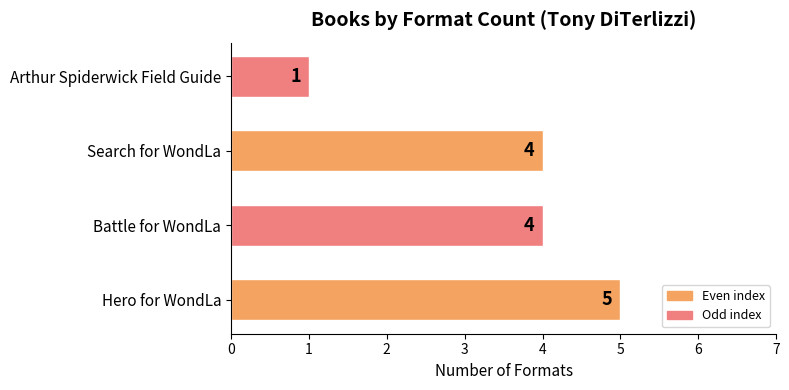

How many values are between 4 and 5?

3